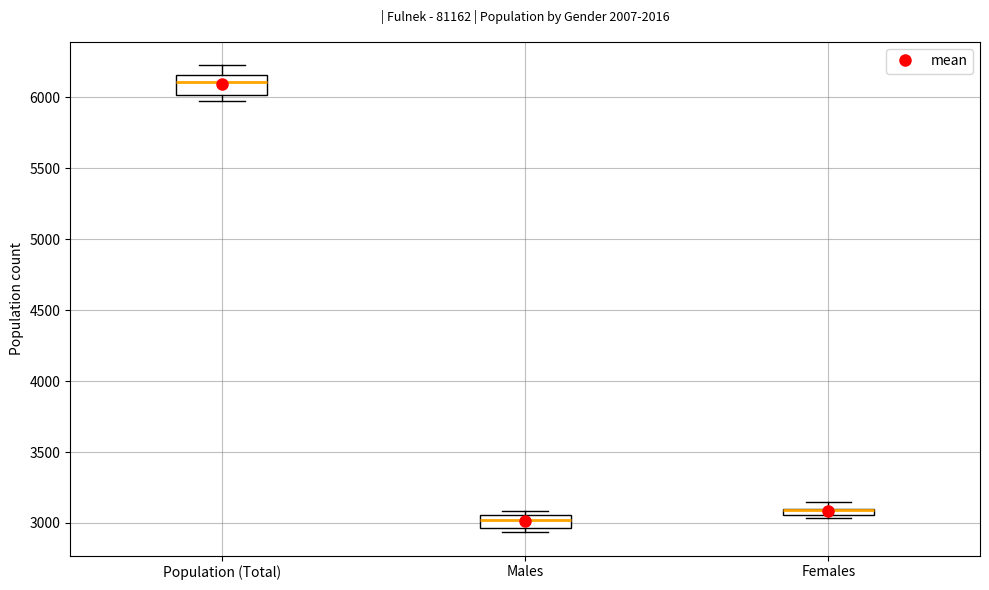

Where is the lower edge of the box for Population (Total) on the y-axis? The values are not printed on the chart, so give them approximately, as read against the axis.

6000